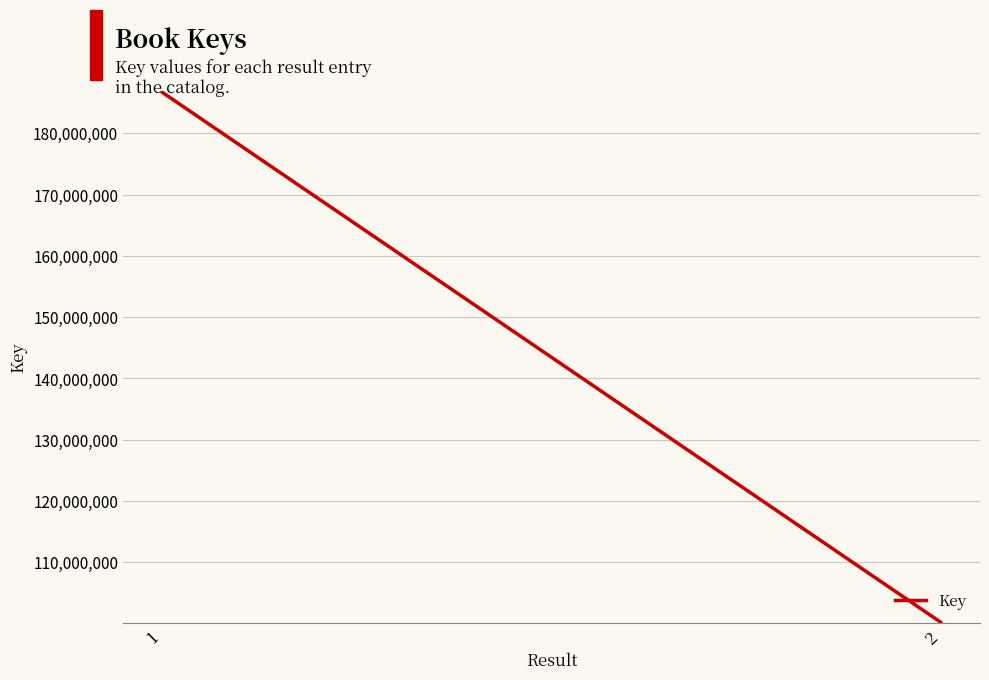

The value at 1 is 186708842. True or false?

True